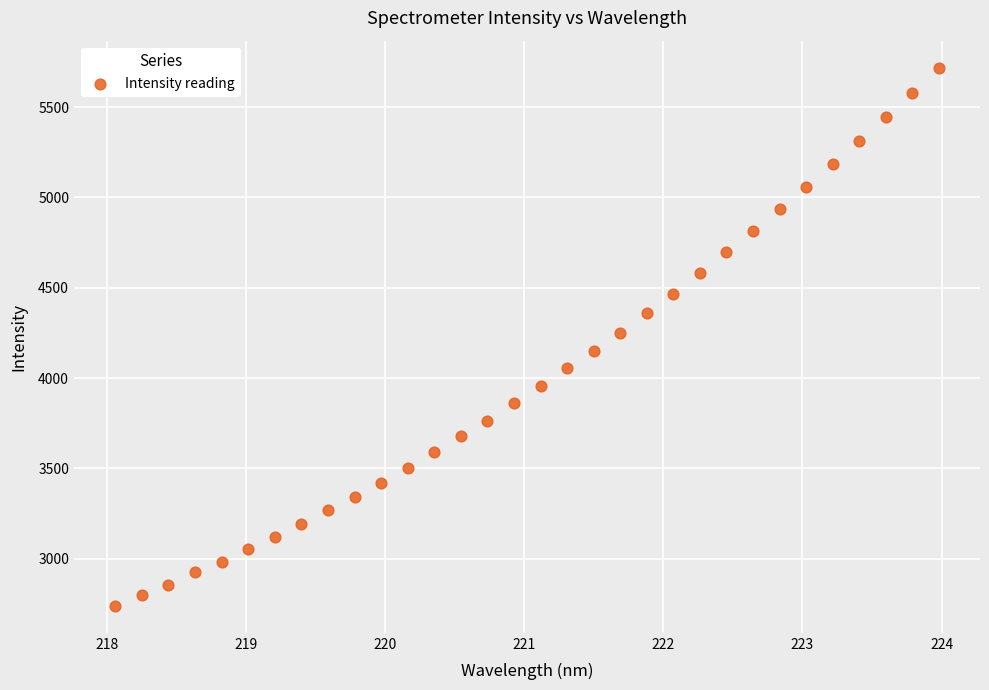

What is the range of Y values (max minus min)?

2980.0